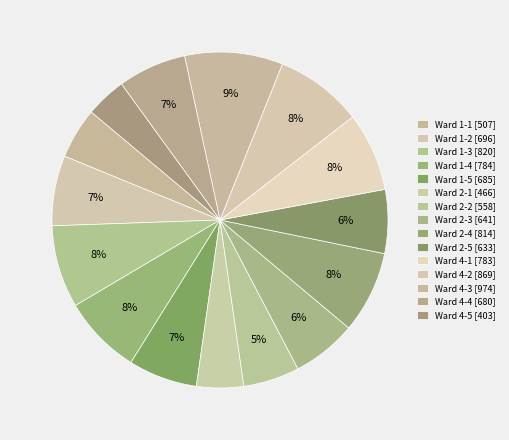

Is Ward 1-3 the majority of the pie?

No